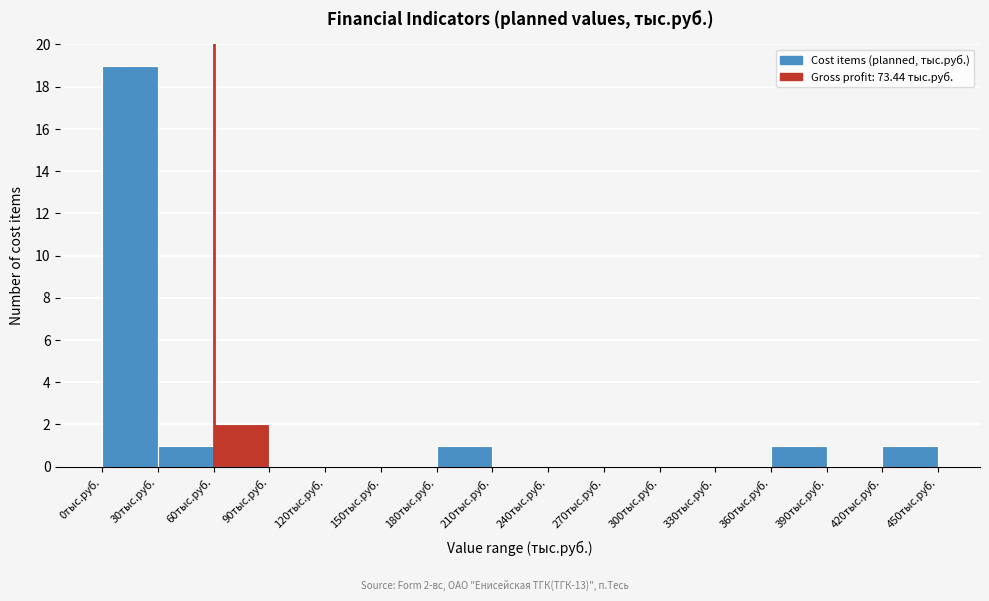

Which range on the x-axis has the tallest bar?

0 to 30